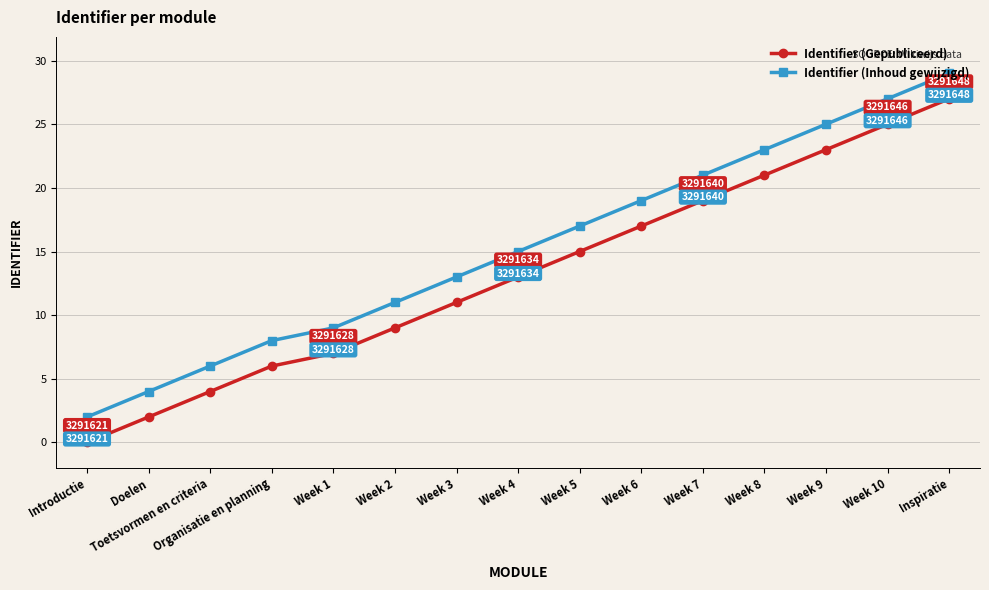

At which label is Identifier (Gepubliceerd) closest to 13?

Week 4